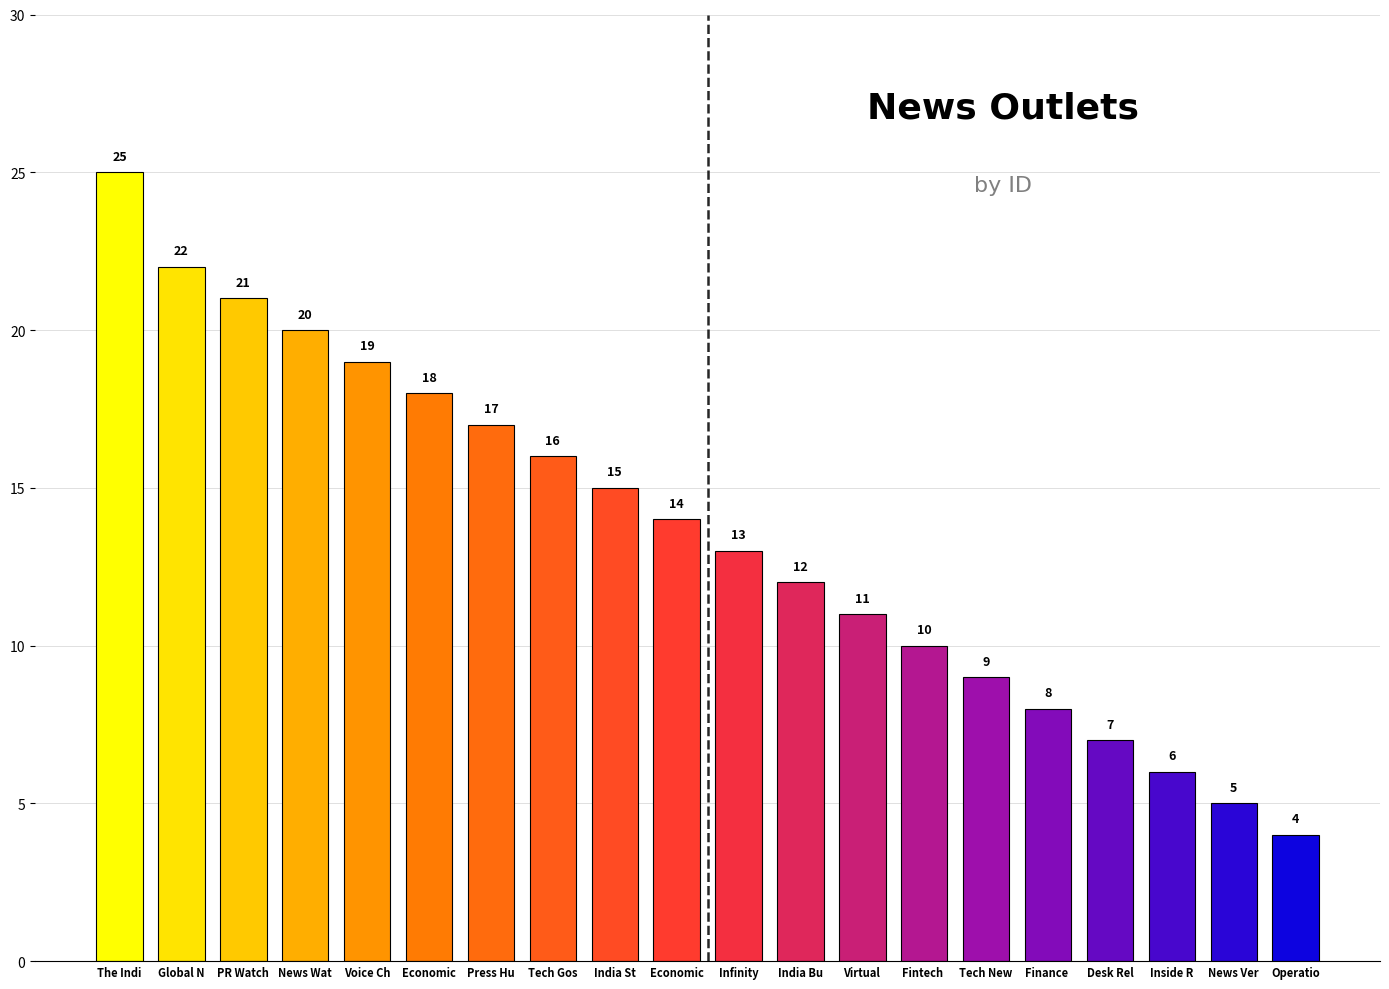

Rank the categories by value from lowest to highest.

Operatio, News Ver, Inside R, Desk Rel, Finance , Tech New, Fintech , Virtual , India Bu, Infinity, Economic, India St, Tech Gos, Press Hu, Economic, Voice Ch, News Wat, PR Watch, Global N, The Indi